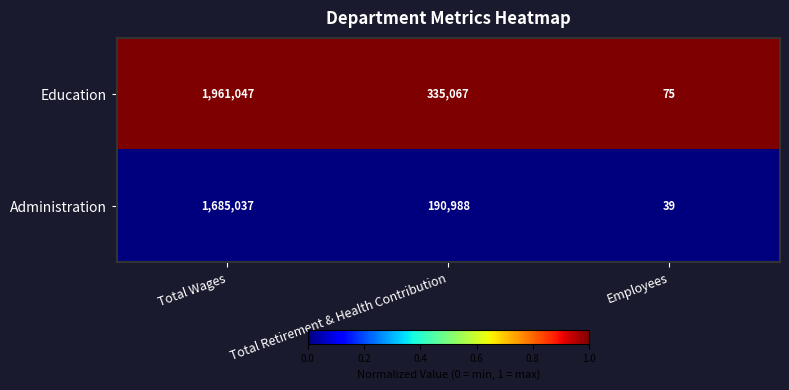

Between Total Wages and Employees, which series saw the biggest shift?

Education